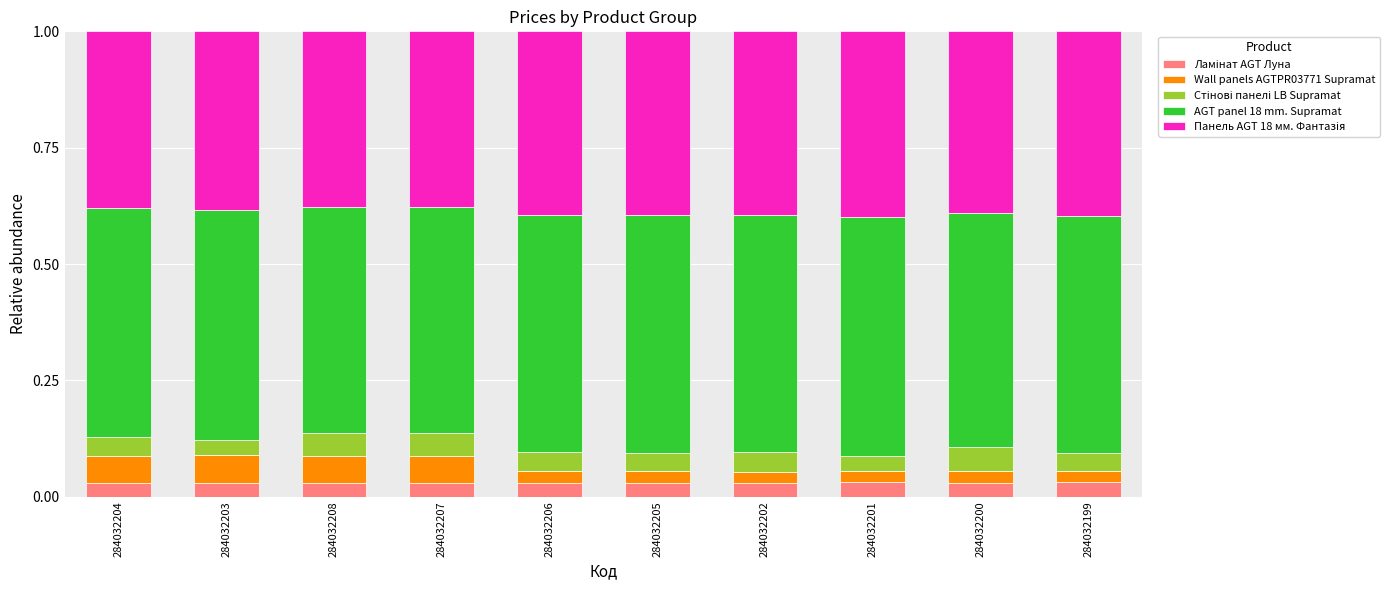

What is the total value across all series at 284032199?

1.0